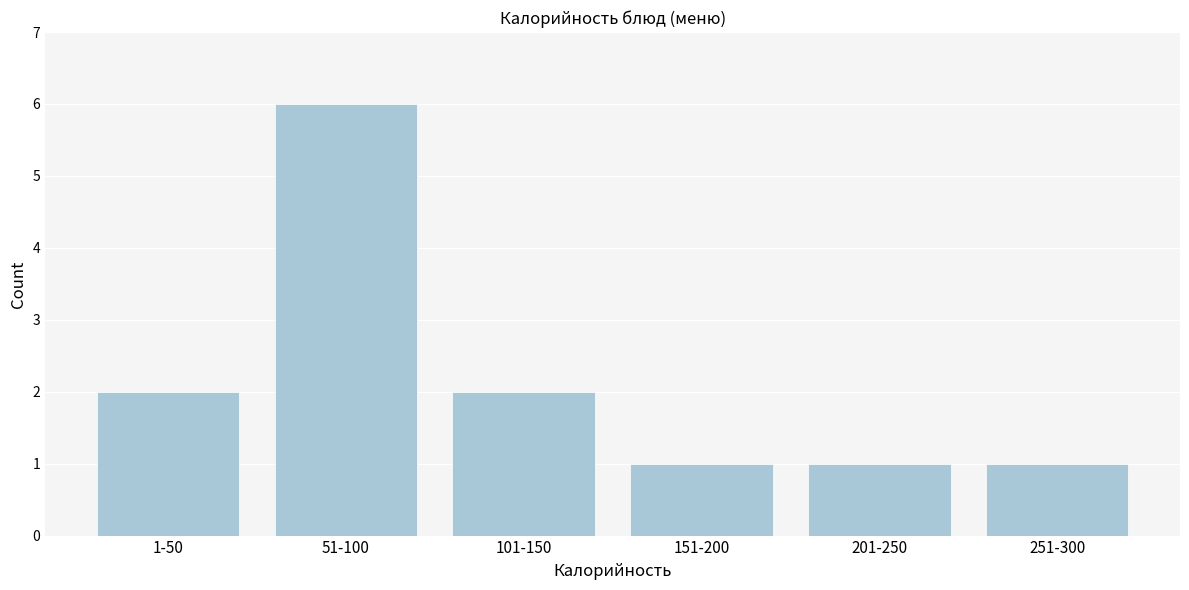

Reading left to right, extract all data points from this chart.

1-50=2	51-100=6	101-150=2	151-200=1	201-250=1	251-300=1